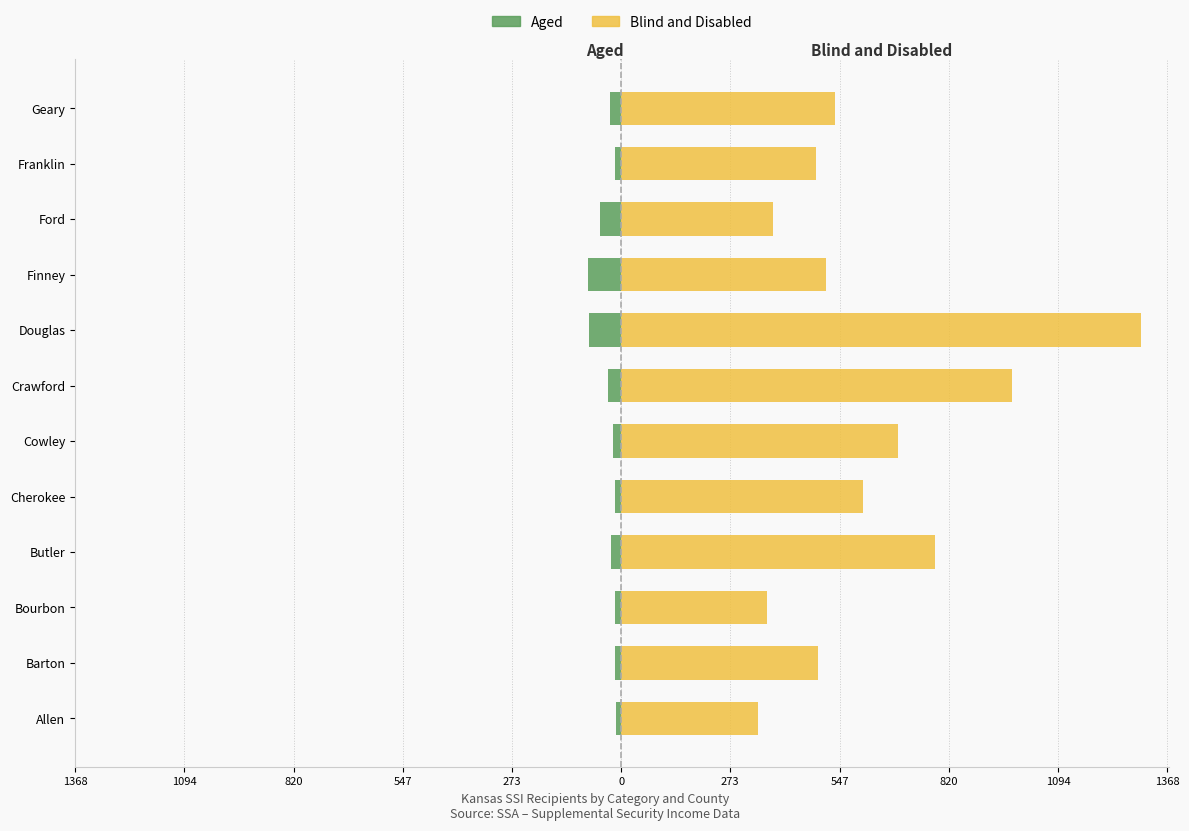

What is the minimum value shown in the chart?

-84